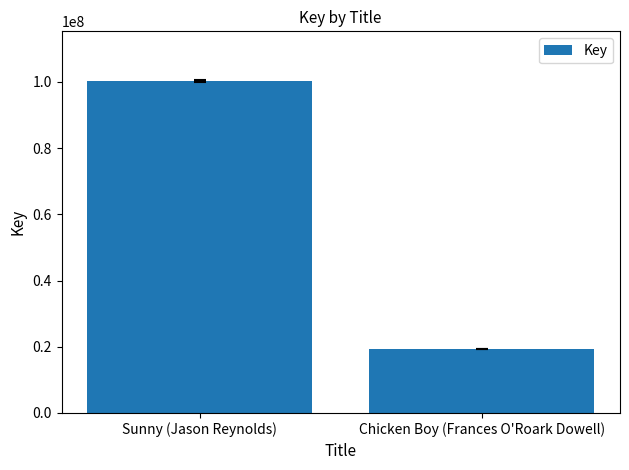

List the labels in order of value, smallest first.

Chicken Boy (Frances O'Roark Dowell), Sunny (Jason Reynolds)